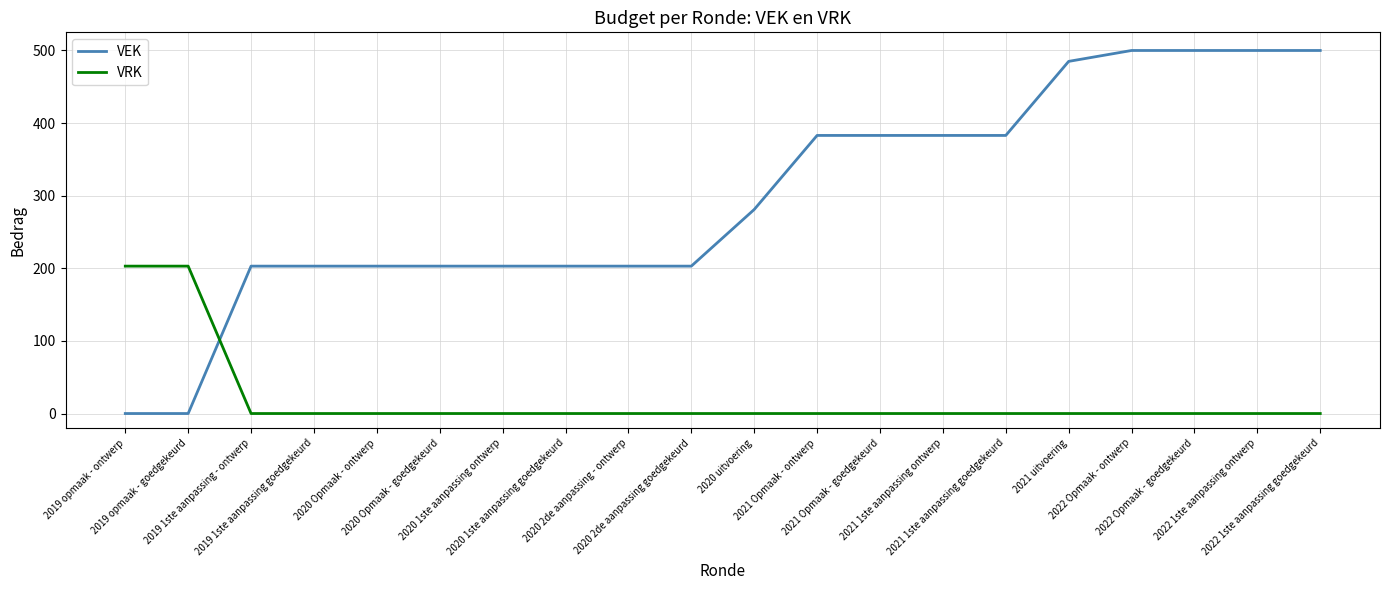

What is the sum of the VRK values at 2019 opmaak - ontwerp and 2021 1ste aanpassing ontwerp?

203